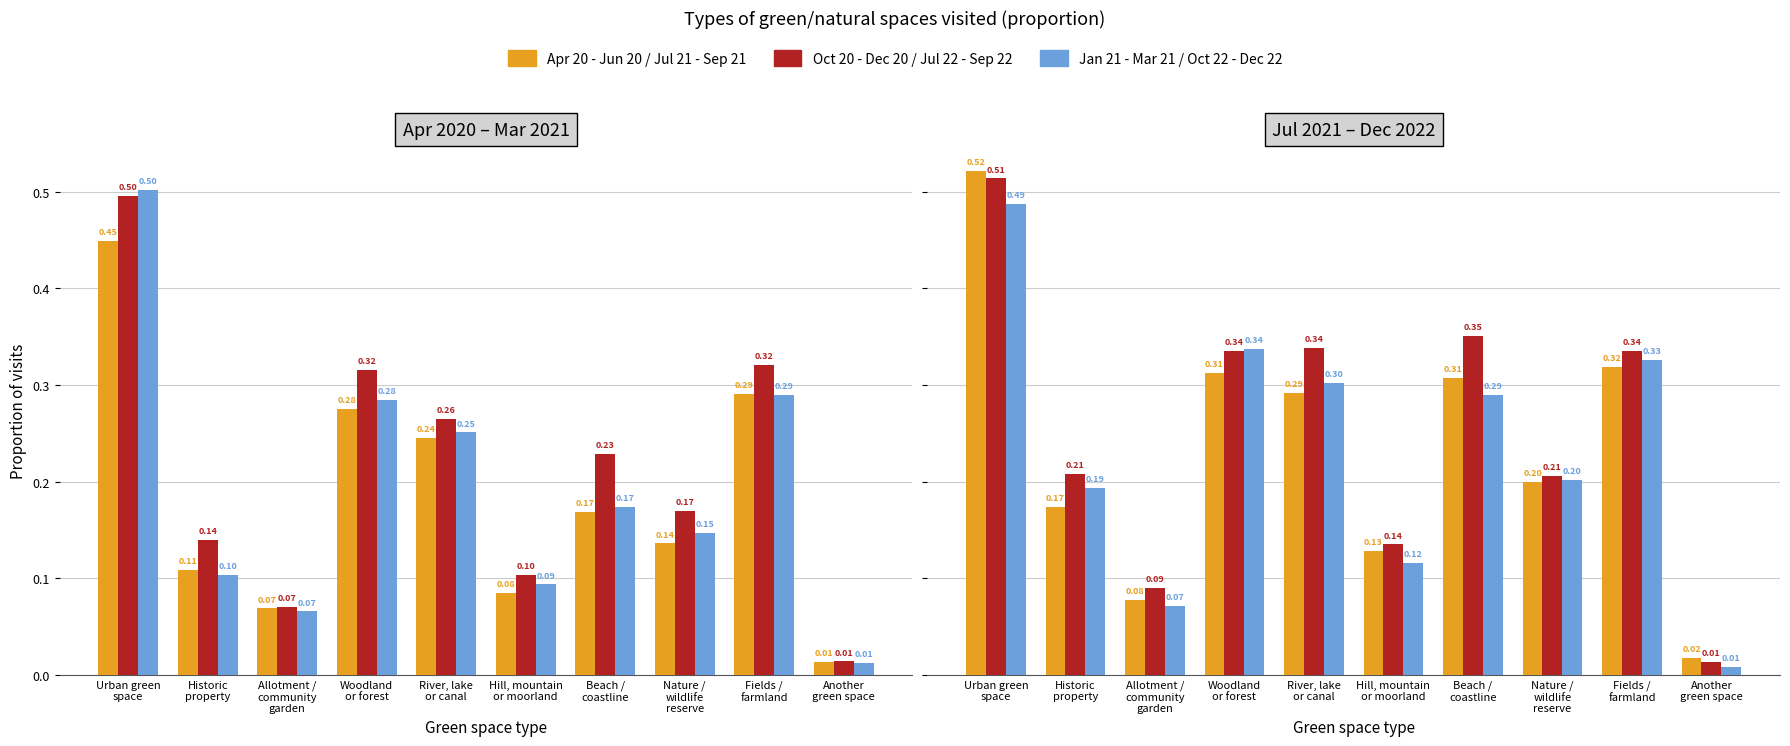

List the series in order of their peak value, lowest first.

Apr 20 - Jun 20, Oct 22 - Dec 22, Oct 20 - Dec 20, Jan 21 - Mar 21, Jul 22 - Sep 22, Jul 21 - Sep 21